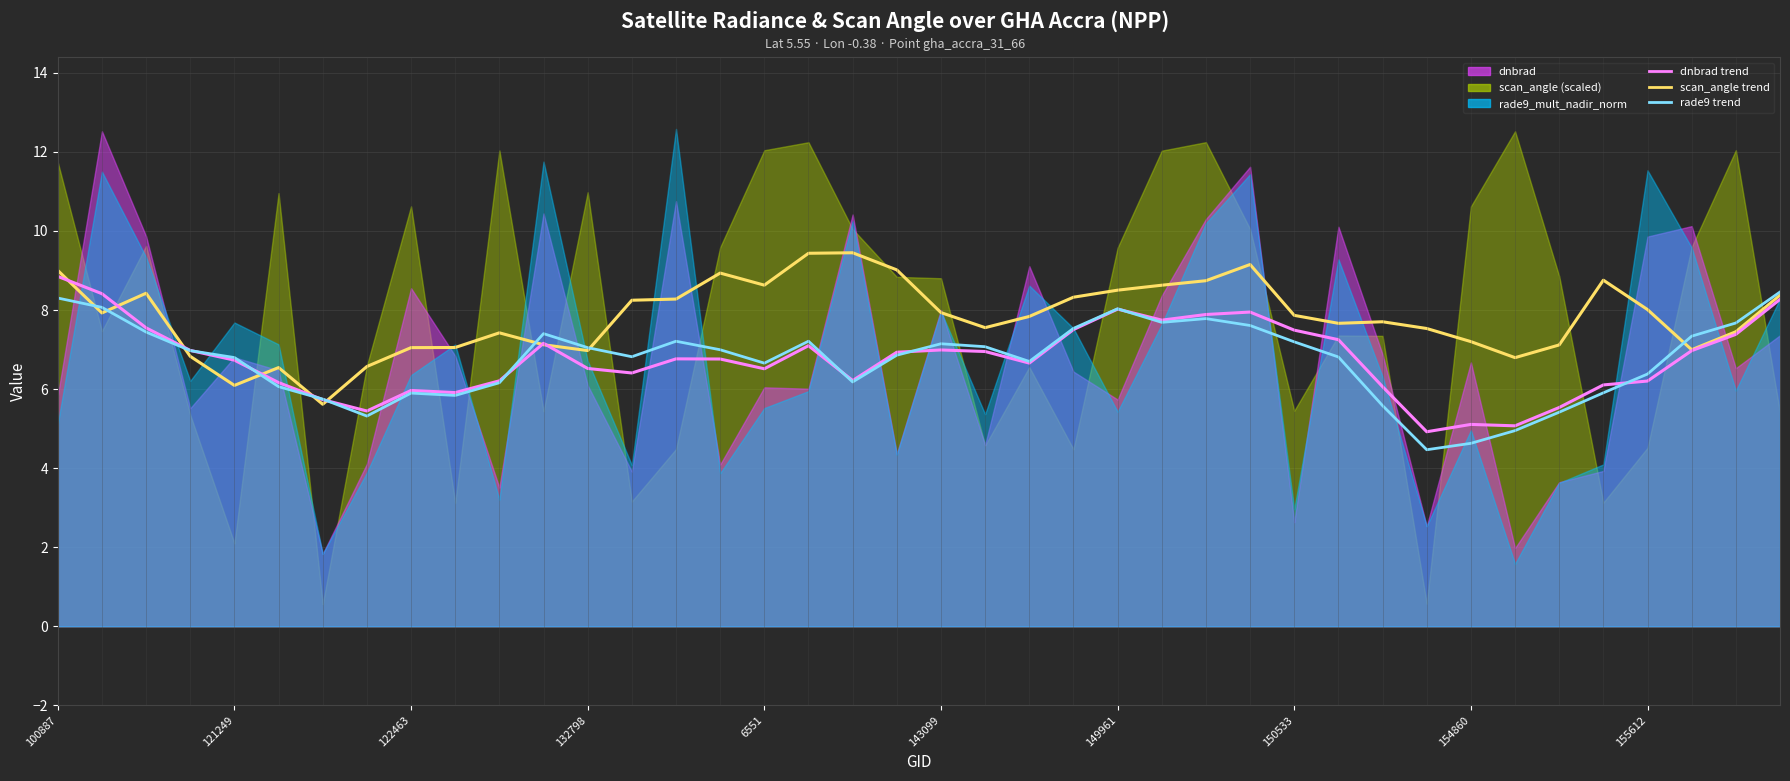

What is the label of the 19th point from the left?

18